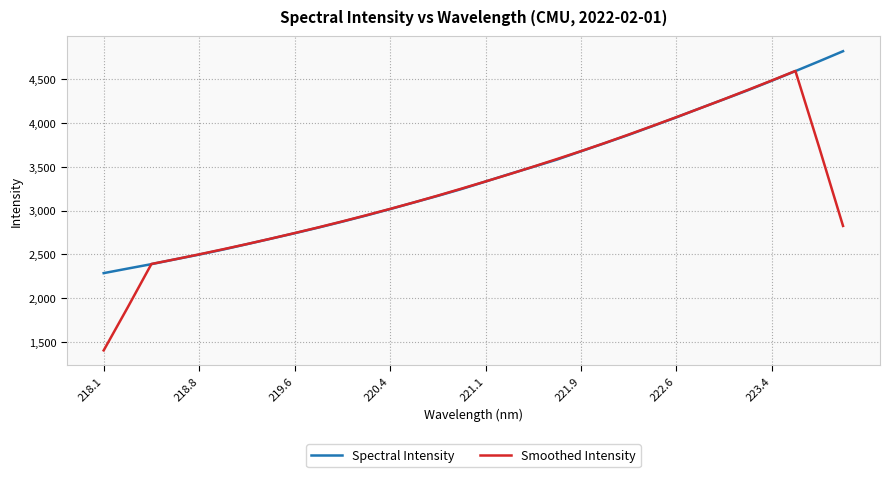

What is the maximum value for Spectral Intensity?

4822.2